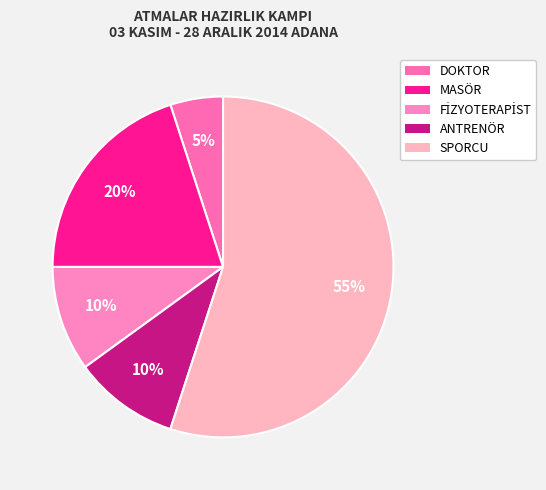

Is the sum of SPORCU and MASÖR greater than half?

Yes